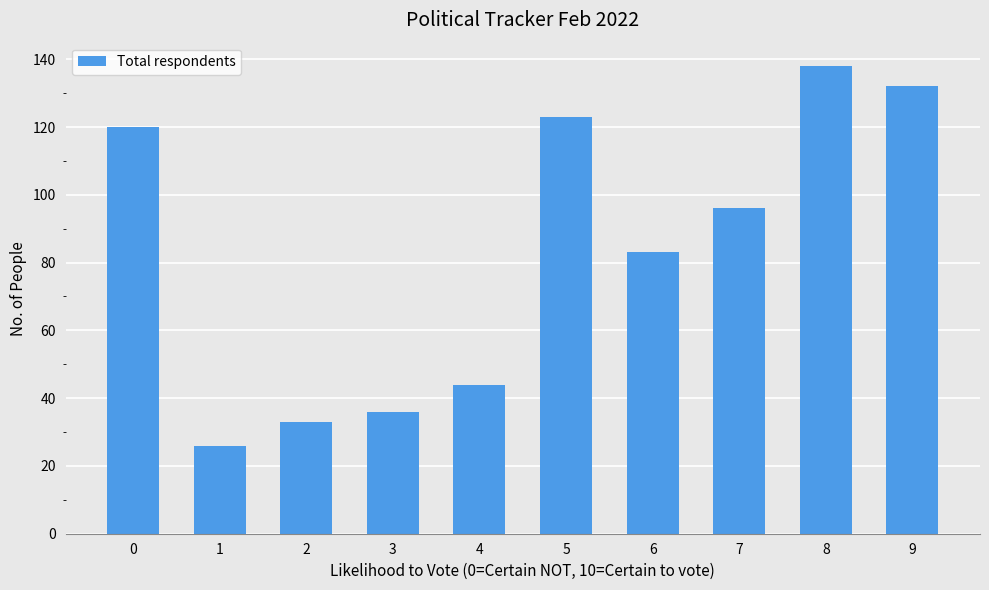

At which category does the chart reach its minimum across all series?

1